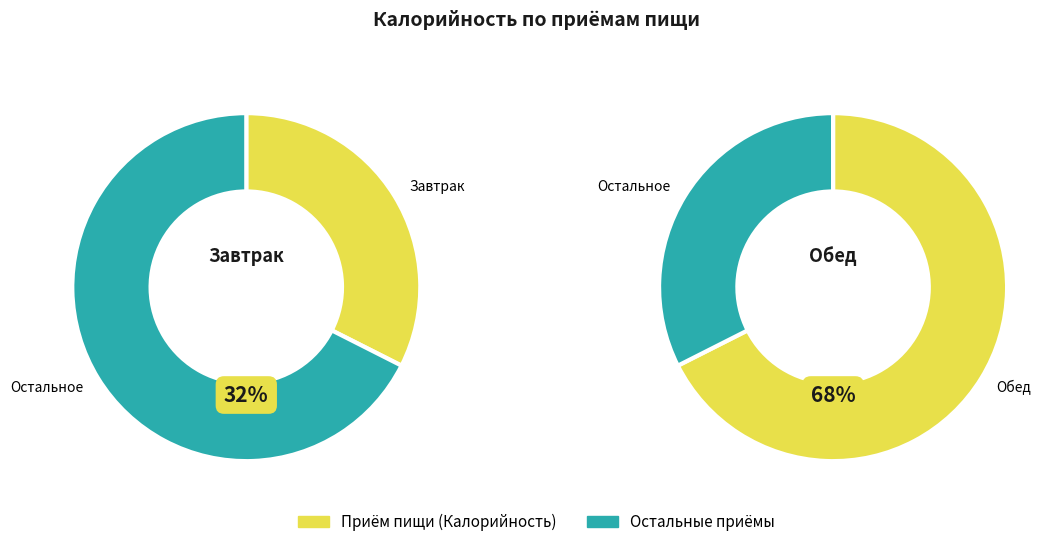

Is Обед the majority of the pie?

Yes